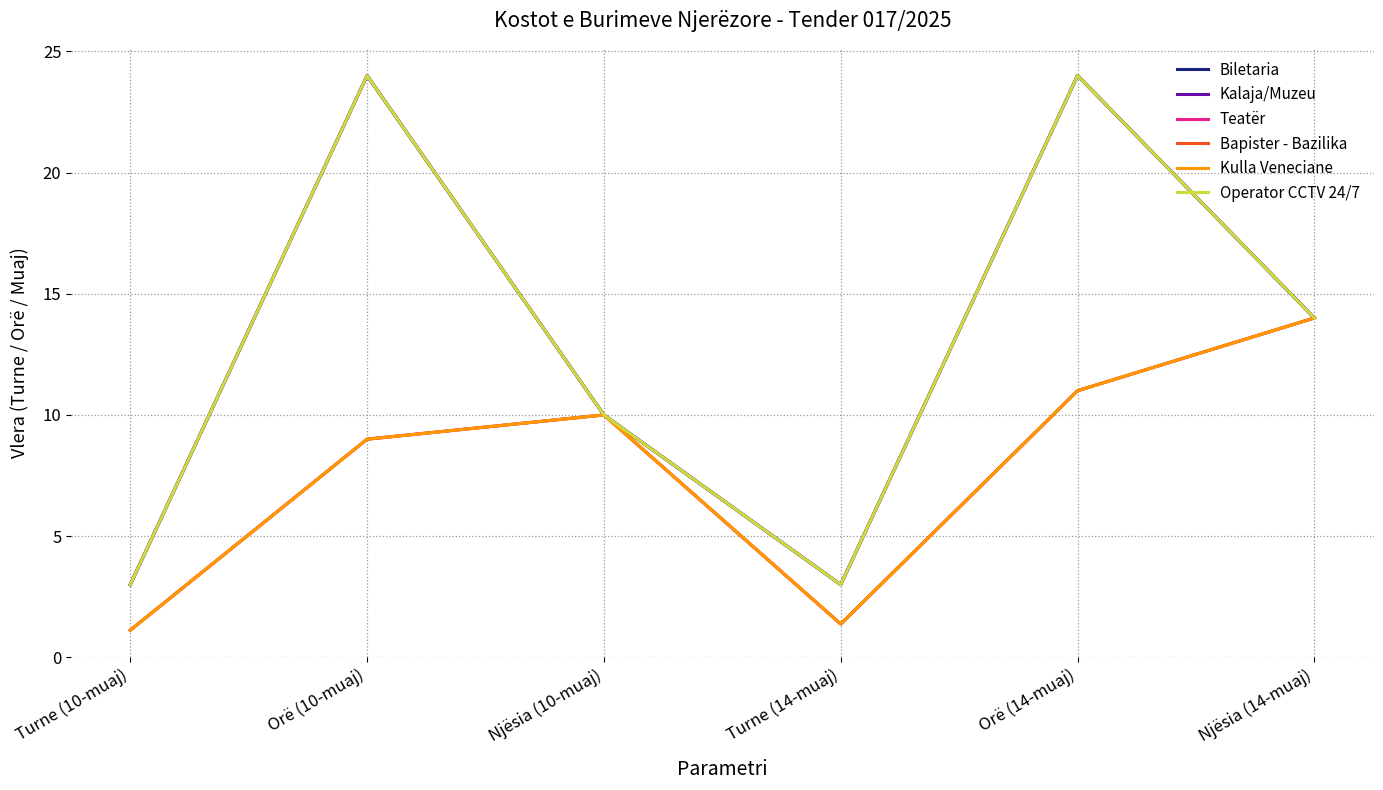

What is the total value across all series at Njësia (14-muaj)?

84.0